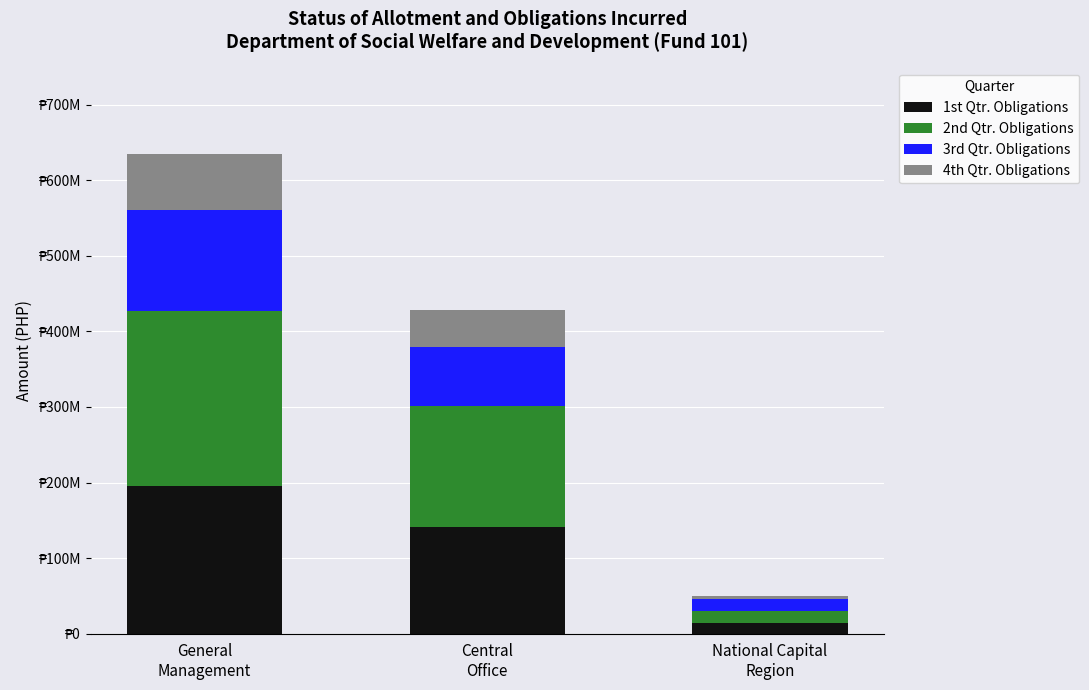

What are all the series names shown in the legend?

1st Qtr. Obligations, 2nd Qtr. Obligations, 3rd Qtr. Obligations, 4th Qtr. Obligations